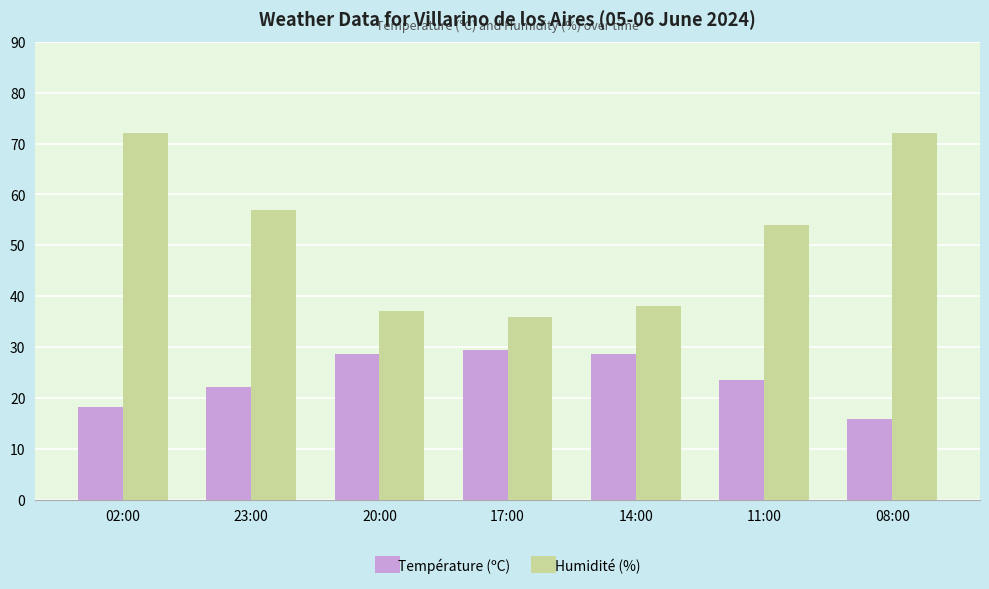

The Température (ºC) series shows 22.1 at 23:00. True or false?

True